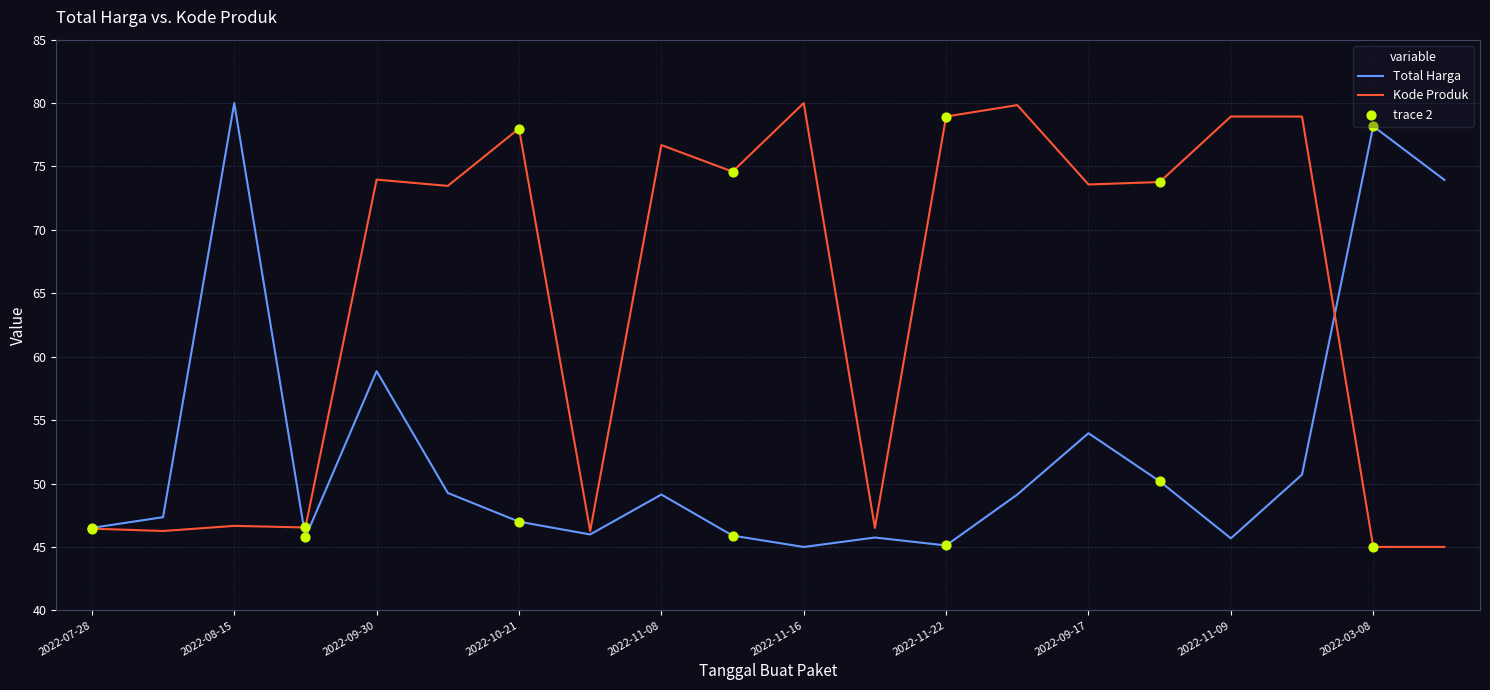

Rank the series by their average value, from lowest to highest.

Total Harga, Kode Produk